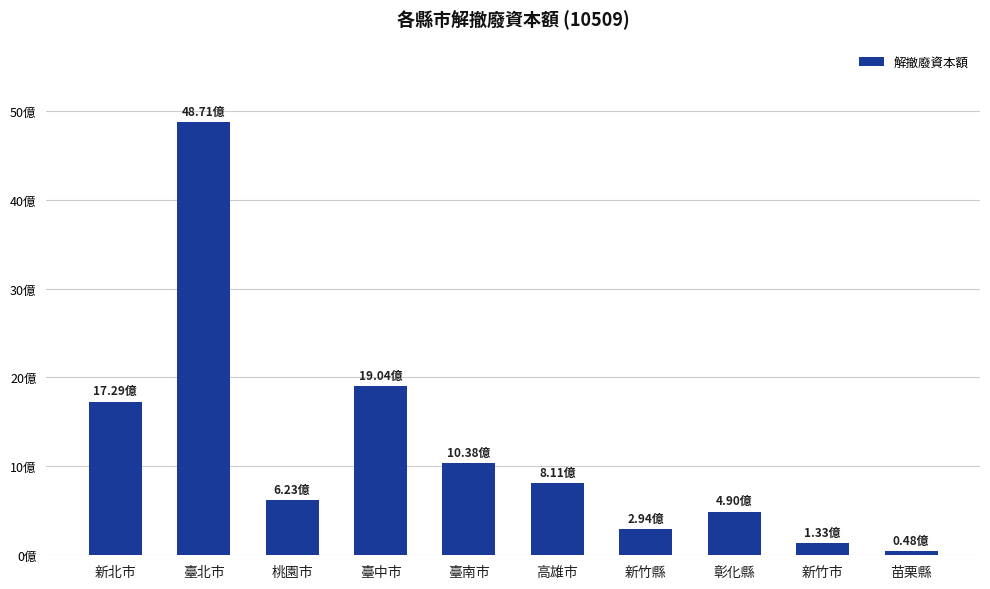

At which category does the chart reach its peak across all series?

臺北市